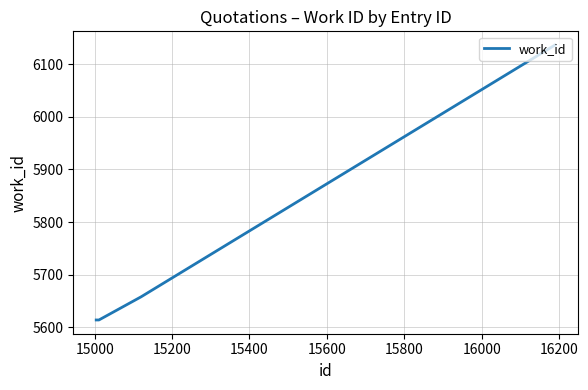

What is the minimum value shown in the chart?

5614